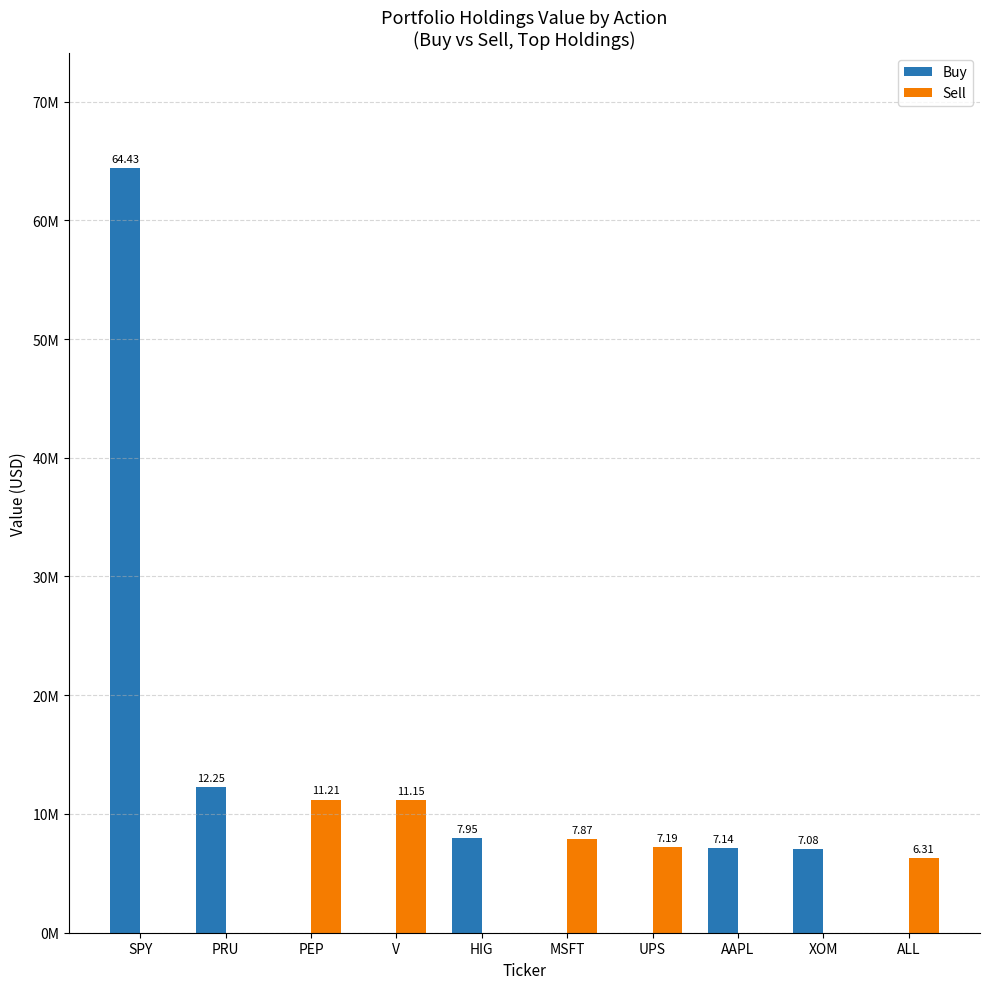

Reading left to right, transcribe all the data shown in this chart.

Buy: SPY=64427000	PRU=12252000	PEP=0	V=0	HIG=7949000	MSFT=0	UPS=0	AAPL=7145000	XOM=7077000	ALL=0
Sell: SPY=0	PRU=0	PEP=11206000	V=11150000	HIG=0	MSFT=7871000	UPS=7191000	AAPL=0	XOM=0	ALL=6306000